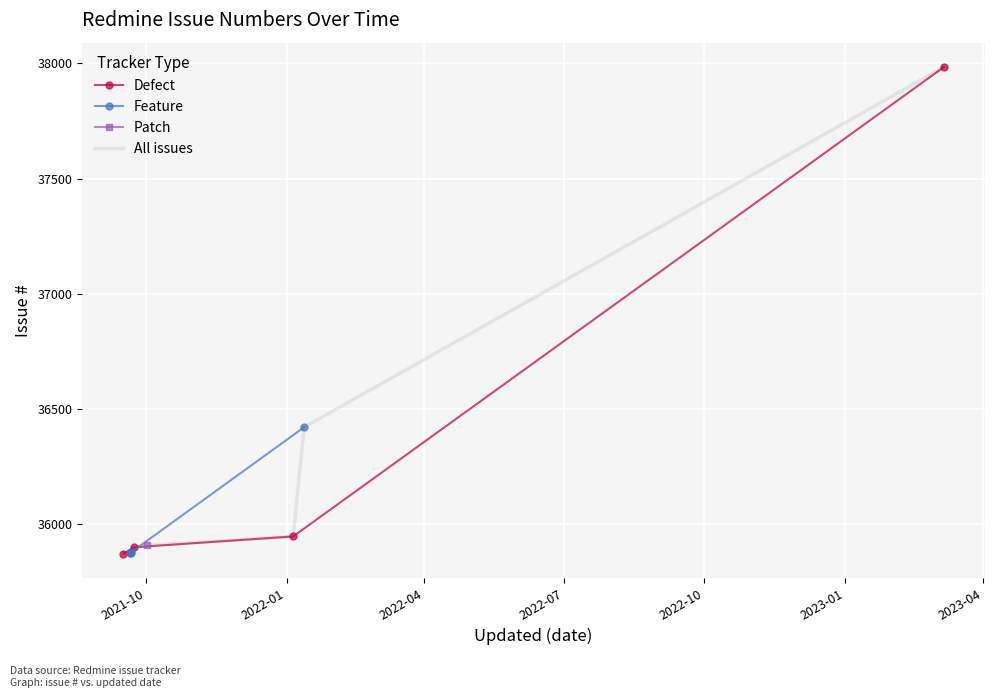

How many data points are less than 35901?

4